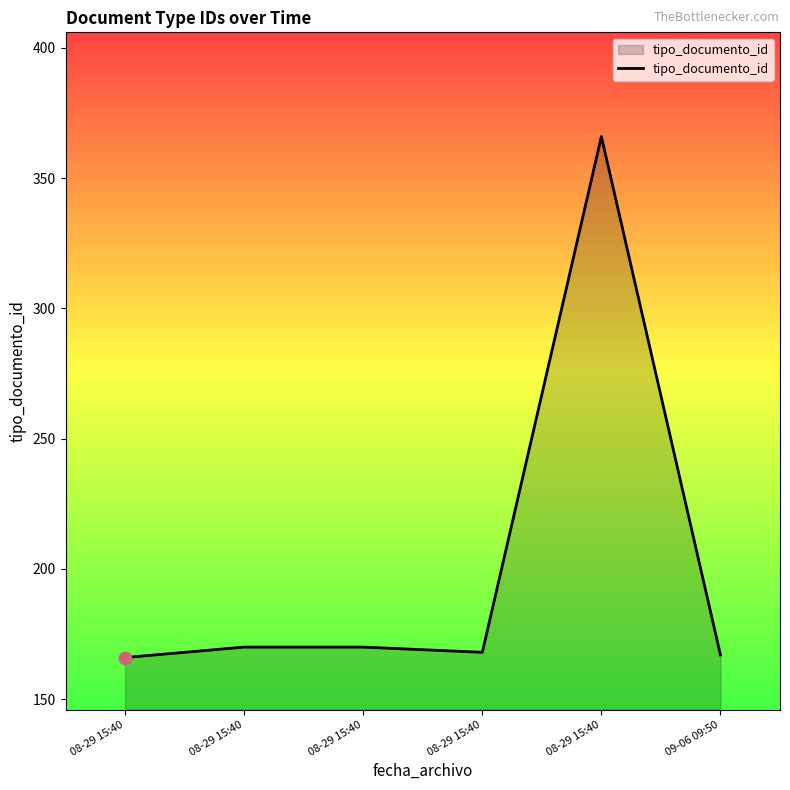

Between 08-29 15:40 and 09-06 09:50, which is larger?

08-29 15:40